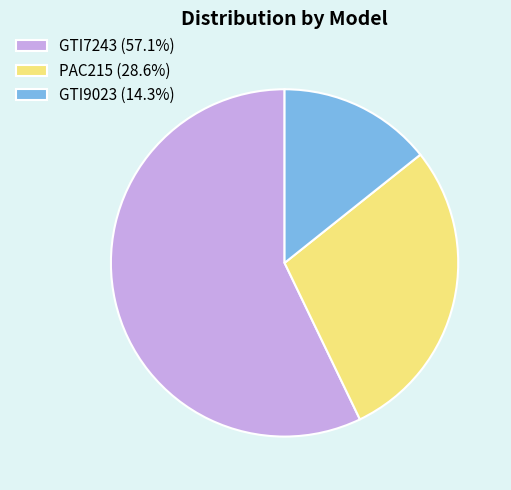

Approximately how many times larger is the value at PAC215 (28.6%) compared to GTI7243 (57.1%)?

0.5